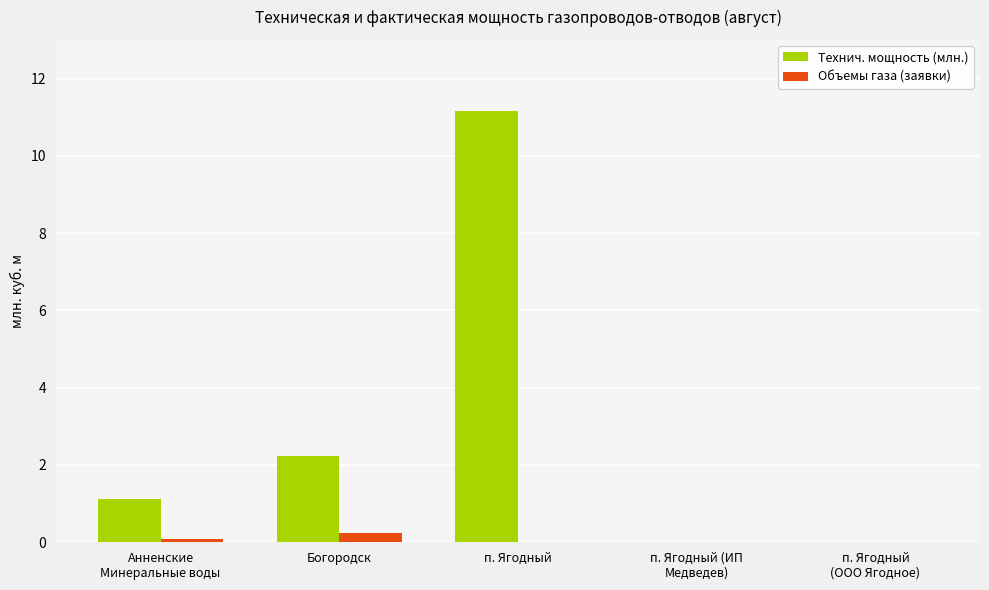

How many data points in Технич. мощность (млн.) are above 1?

3